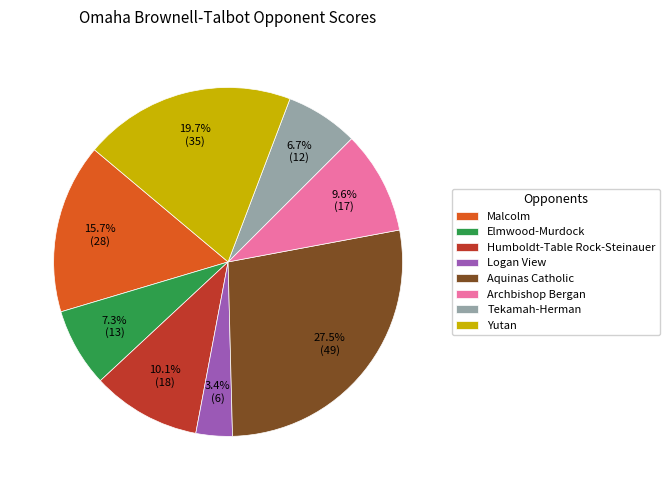

What percentage is NOT represented by Archbishop Bergan?

90.4%